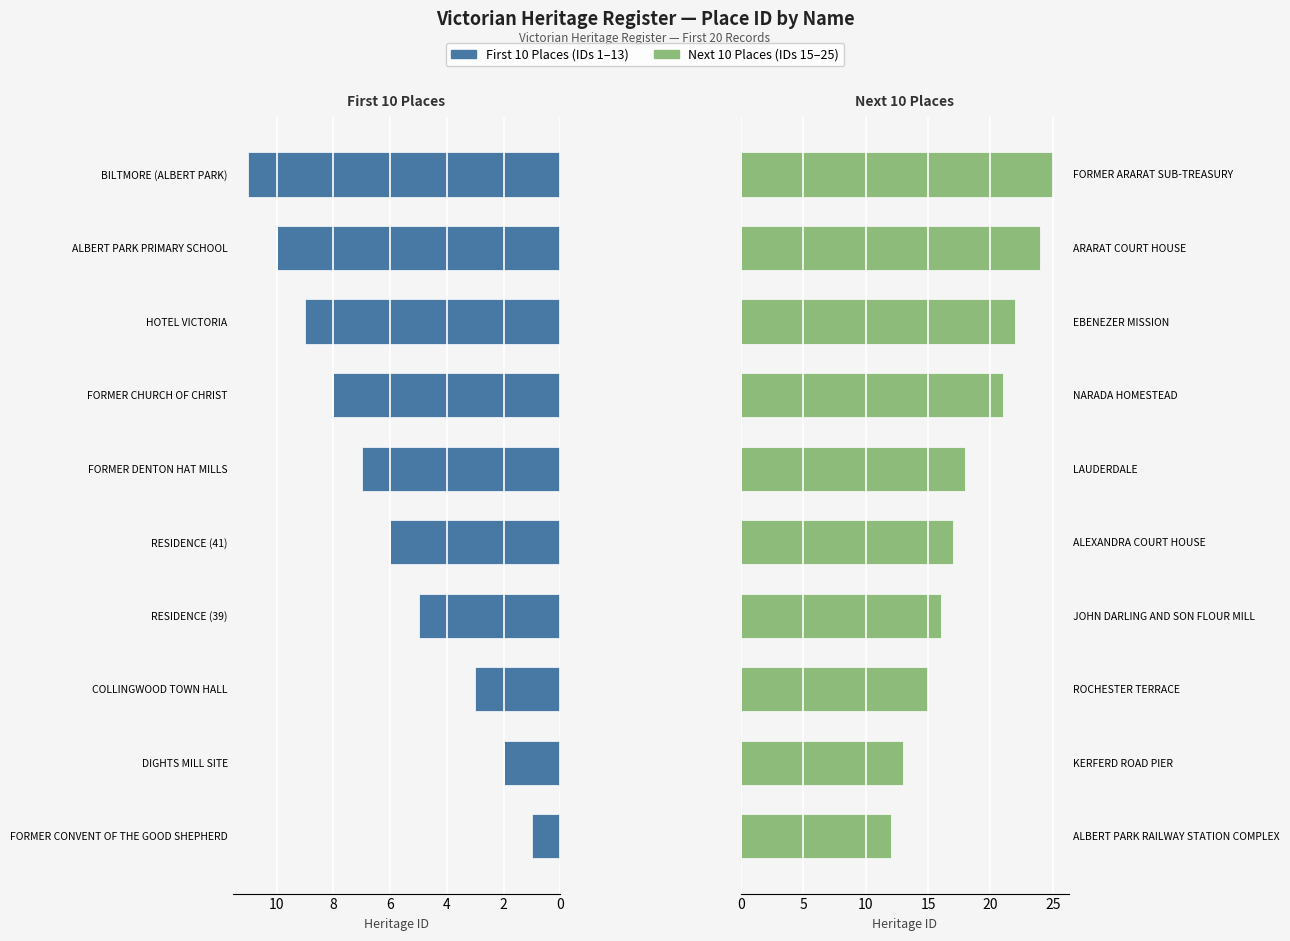

The First 10 Places series shows 1 at FORMER CONVENT OF THE GOOD SHEPHERD. True or false?

True